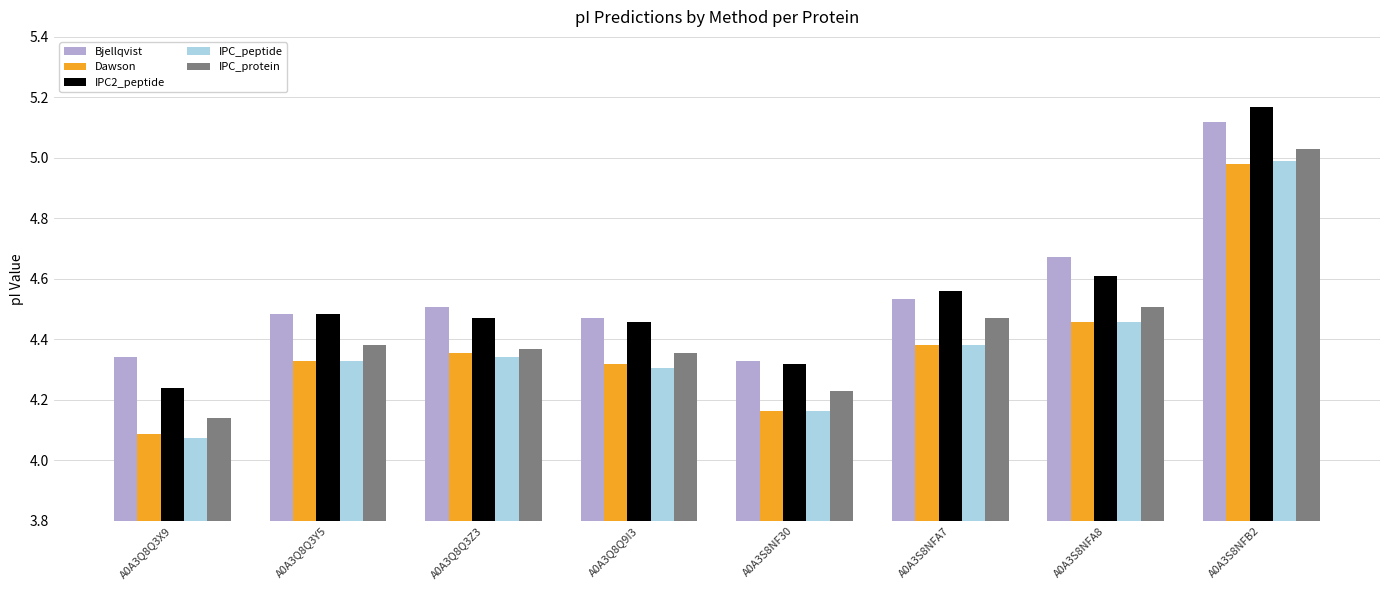

At which category is the sum across all series the highest?

A0A3S8NFB2